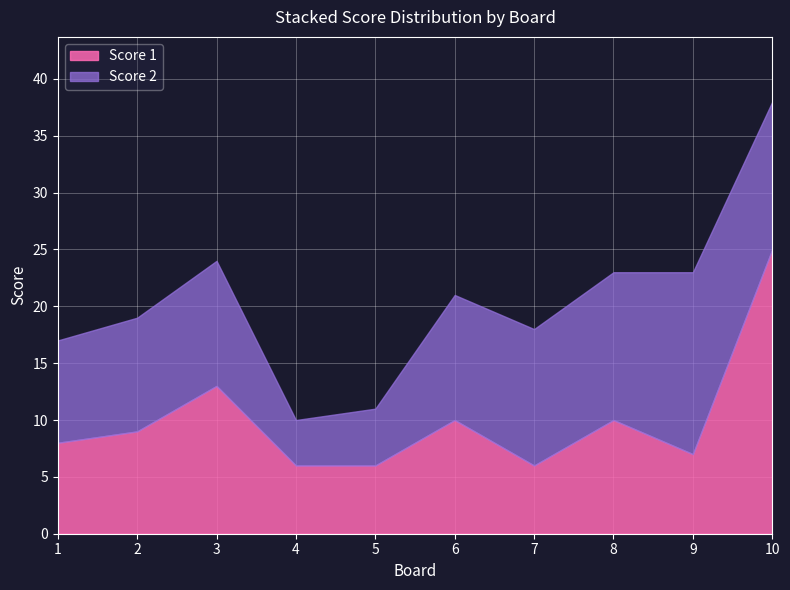

In Score 2, how many points are higher than both neighbors (excluding endpoints)?

2